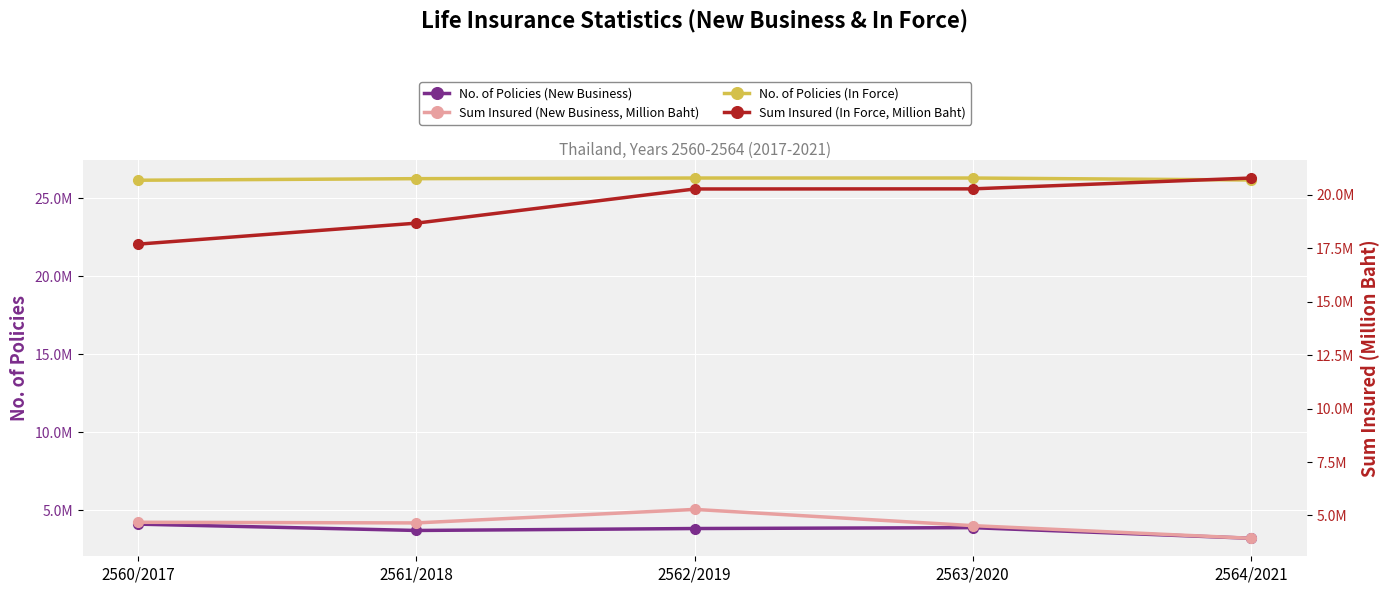

The value of No. of Policies (In Force) at 2564/2021 is 39553845.5. True or false?

False